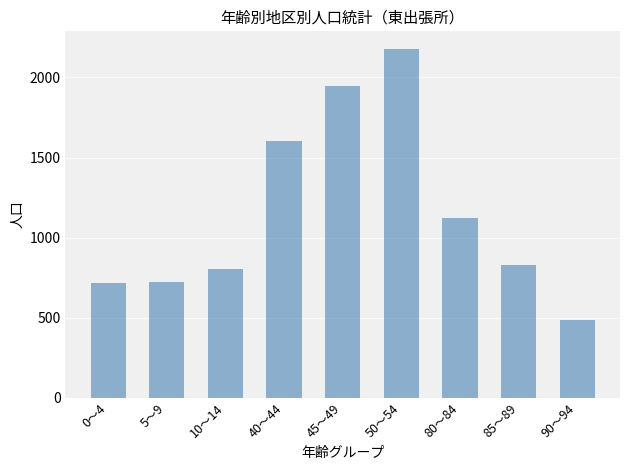

True or false: the data shows 826 at 85～89.

True